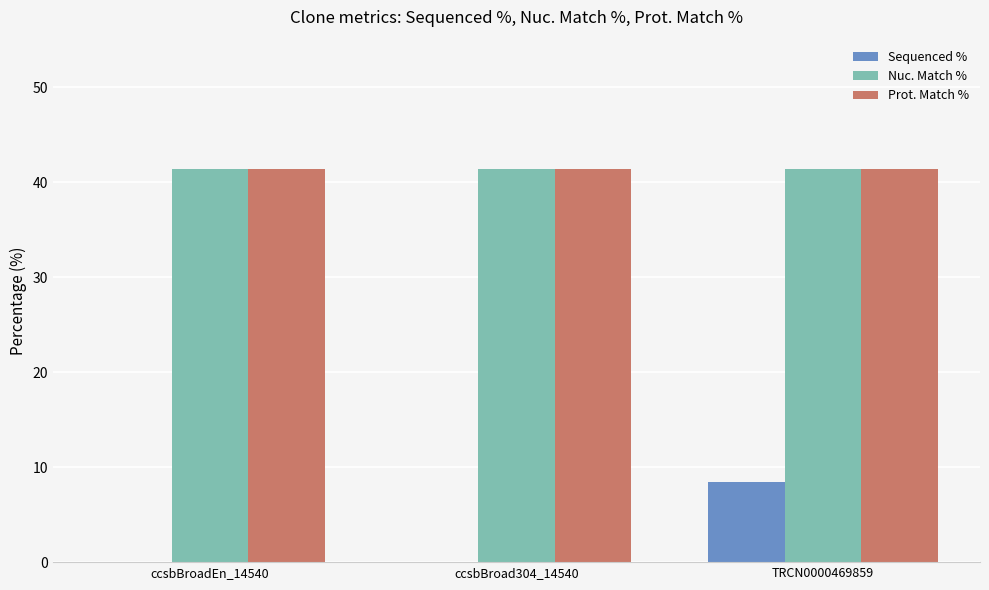

What is the spread (max minus min) of values at ccsbBroad304_14540?

41.4